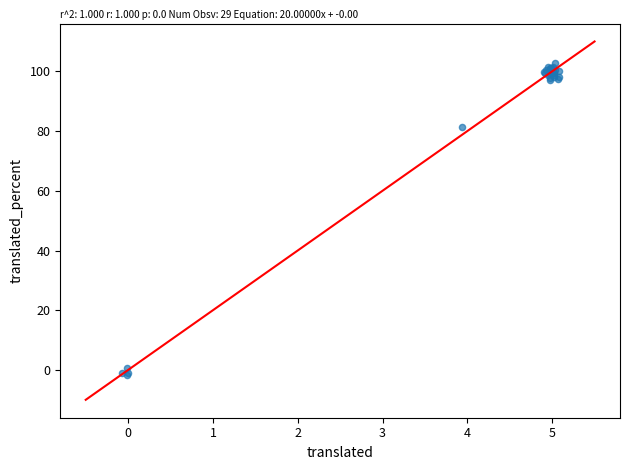

What Y value in the scatter plot is closest to 50?

81.4